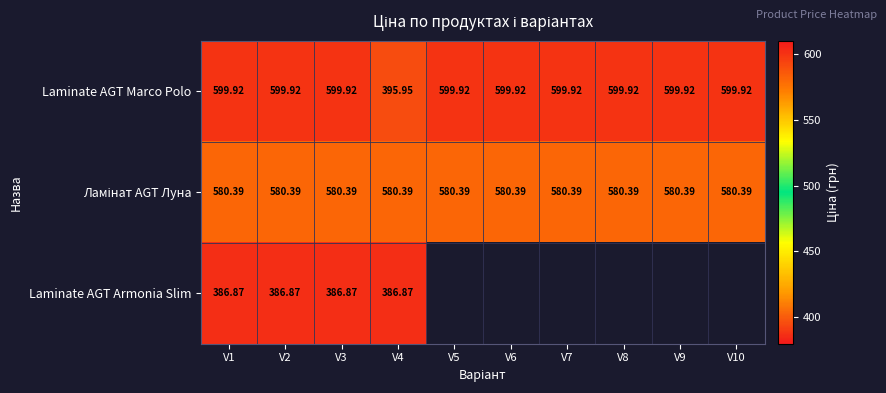

True or false: Laminate AGT Marco Polo has a value of 843.0 at V8.

False